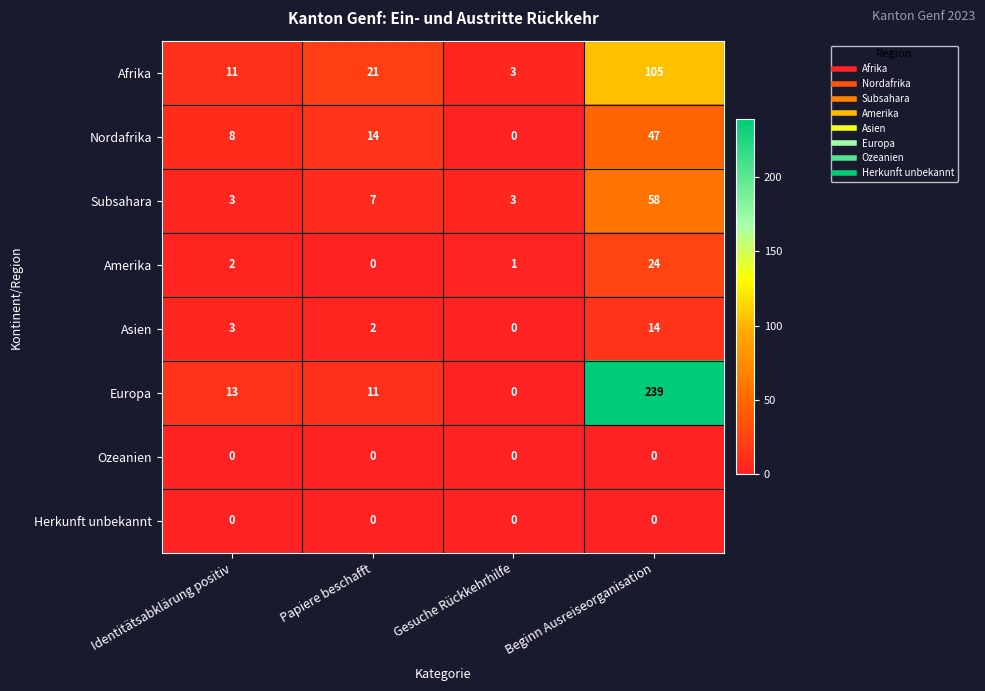

What is the difference between the maximum and second lowest values in the Asien series?

12